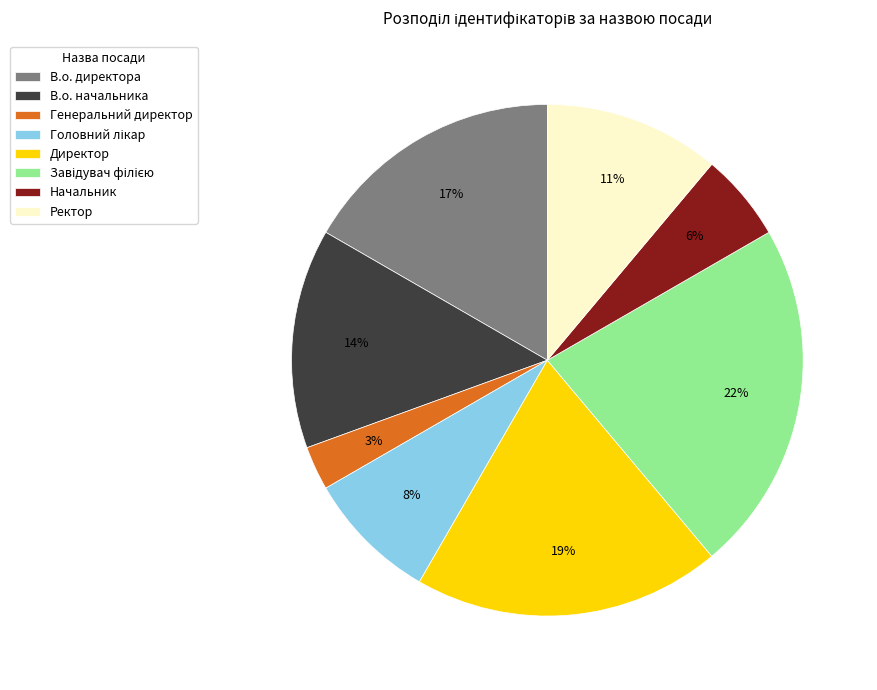

Does Начальник represent more than half of the total?

No